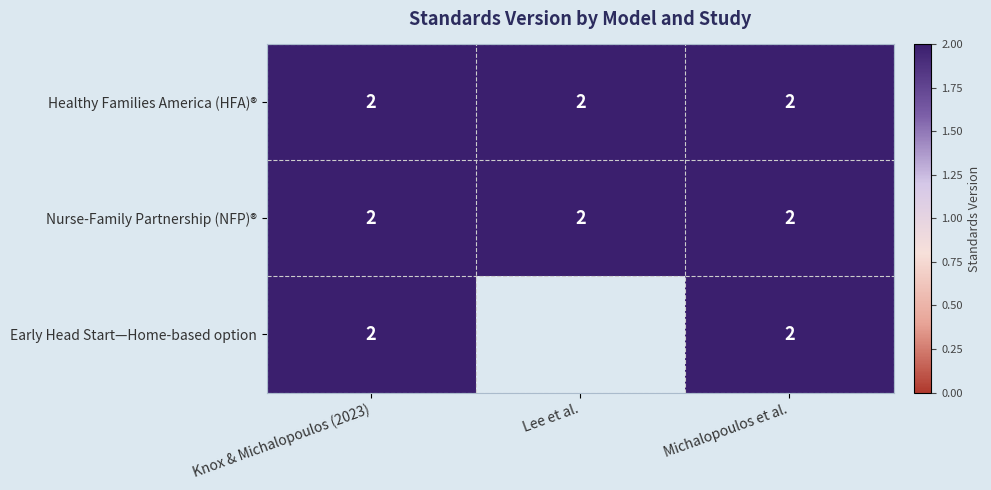

The value of Early Head Start—Home-based option at Knox & Michalopoulos (2023) is 2. True or false?

True